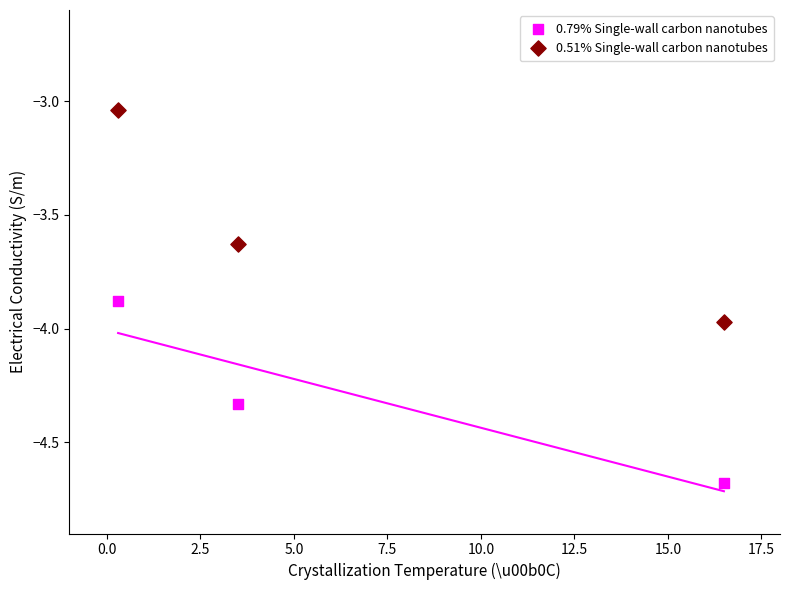

Which series has the widest spread of Y values?

0.51% Single-wall carbon nanotubes